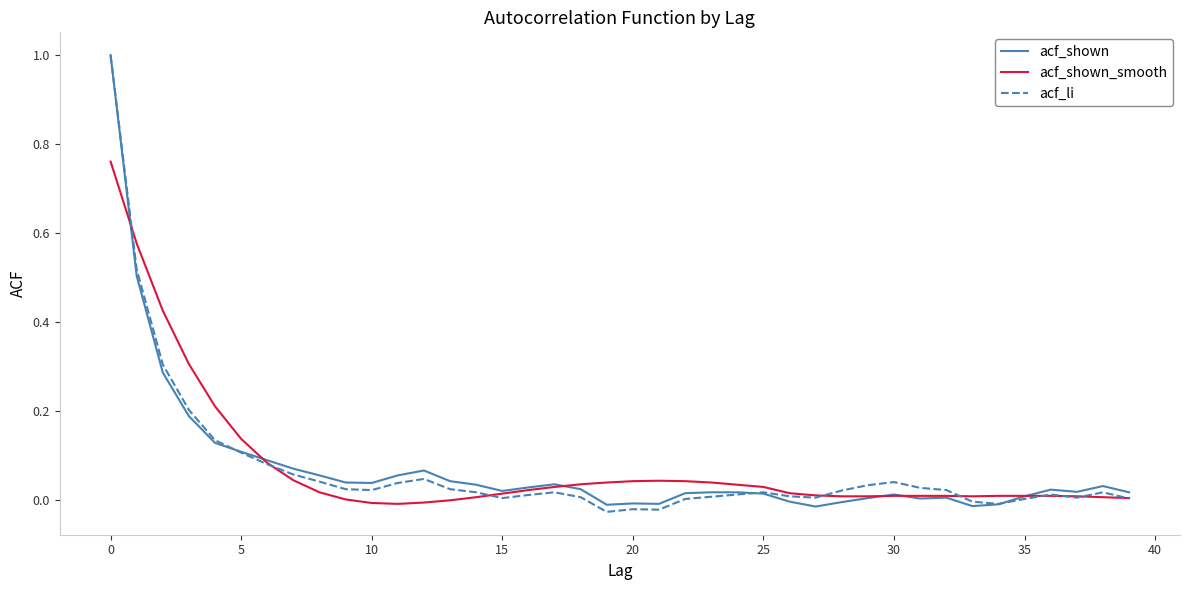

What is the greatest value displayed?

1.0